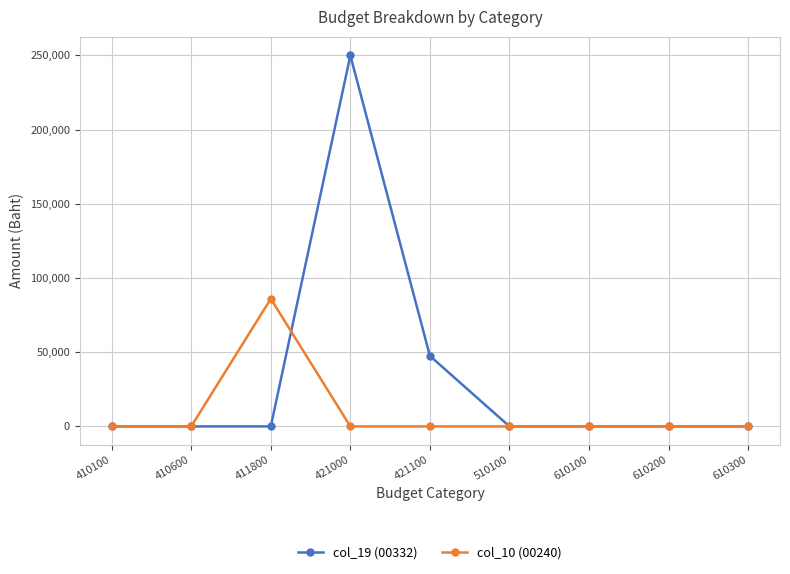

How many lines are shown in the chart?

2